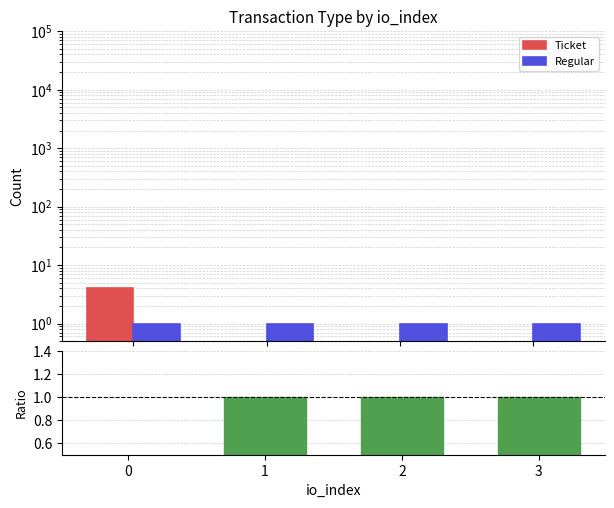

Is it true that Regular/Ticket ratio equals 1.0 at 2?

True